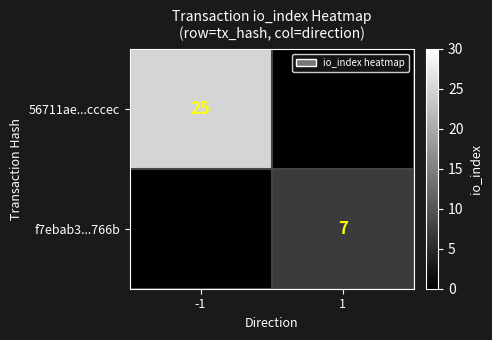

The 56711ae...cccec series shows 25 at -1. True or false?

True